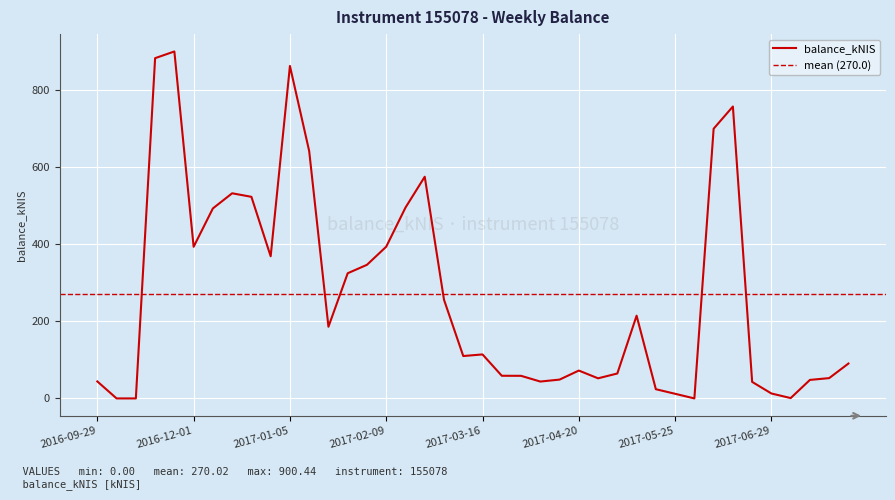

What is the average value?

270.0